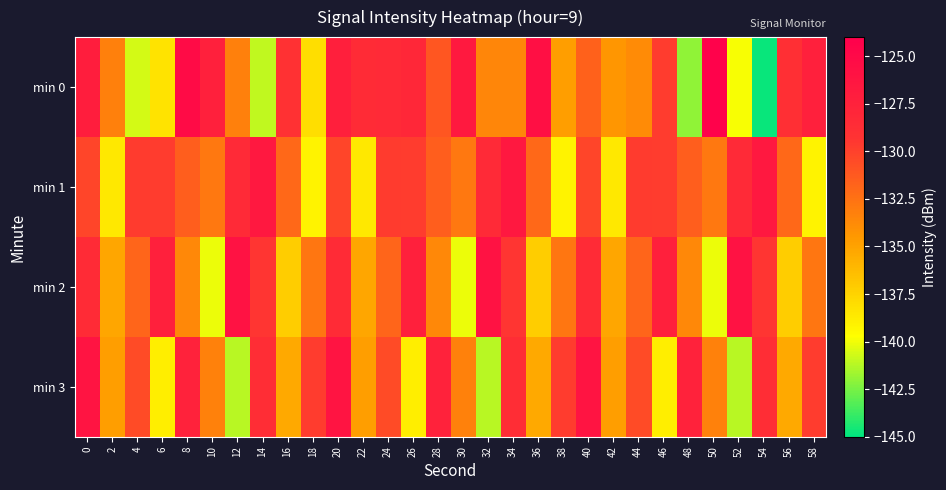

Which label corresponds to the largest value in the chart?

50